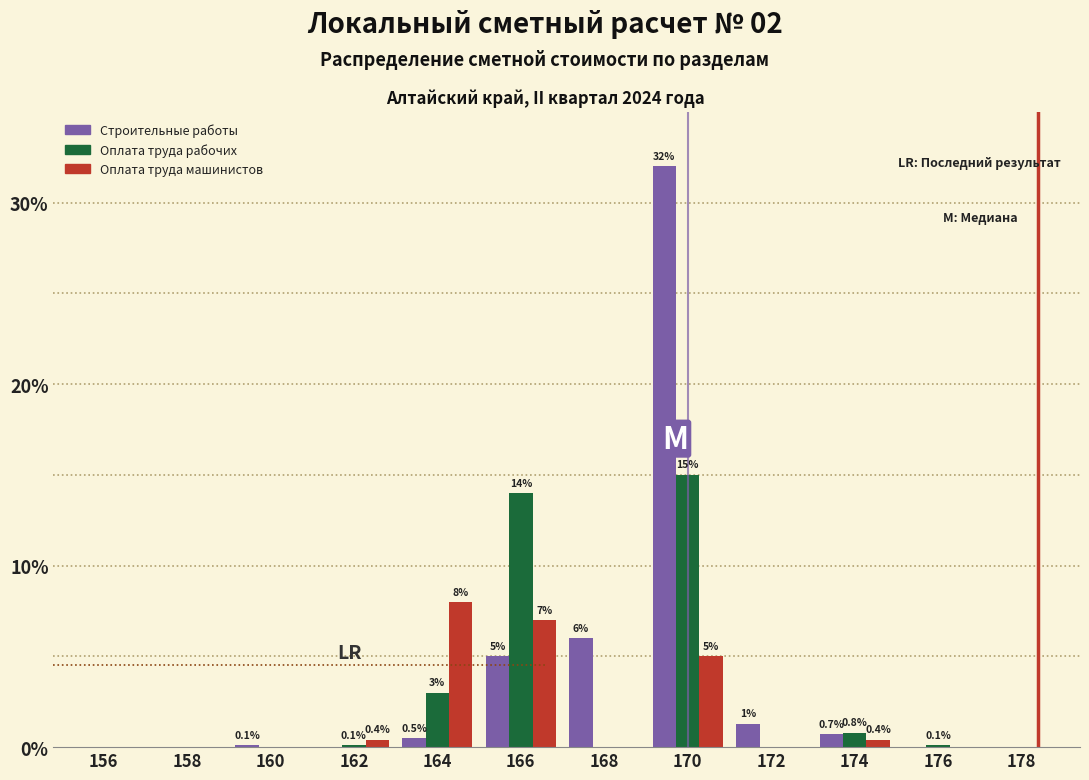

What is the maximum value shown in the chart?

32.0